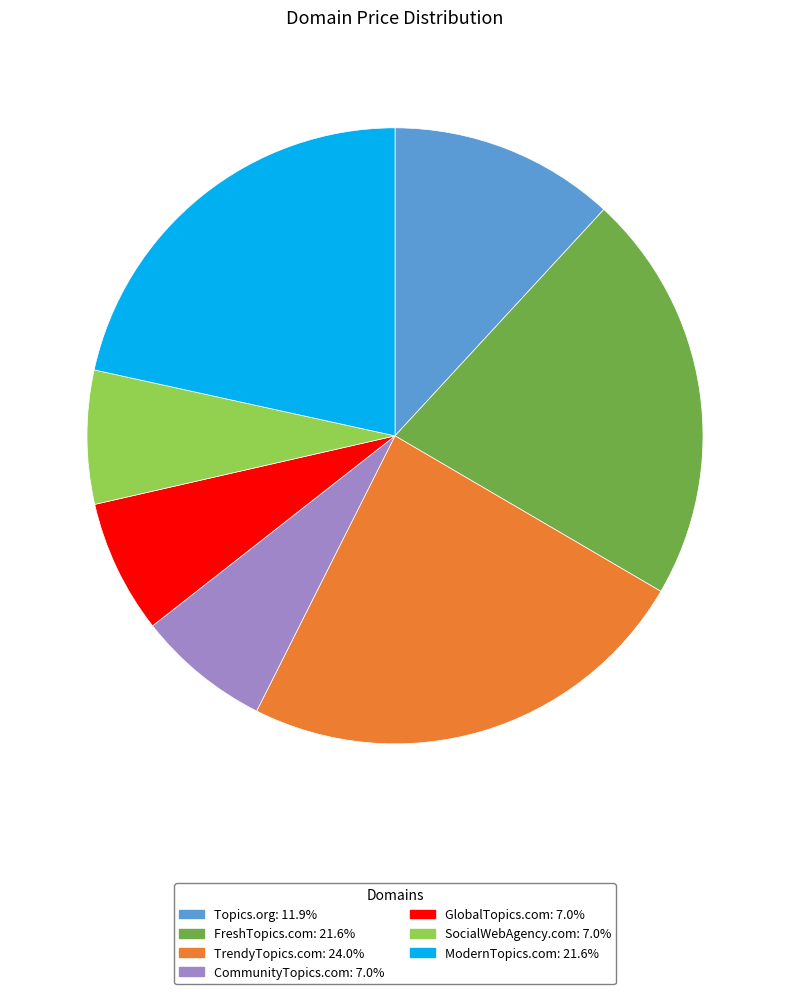

Is CommunityTopics.com the majority of the pie?

No